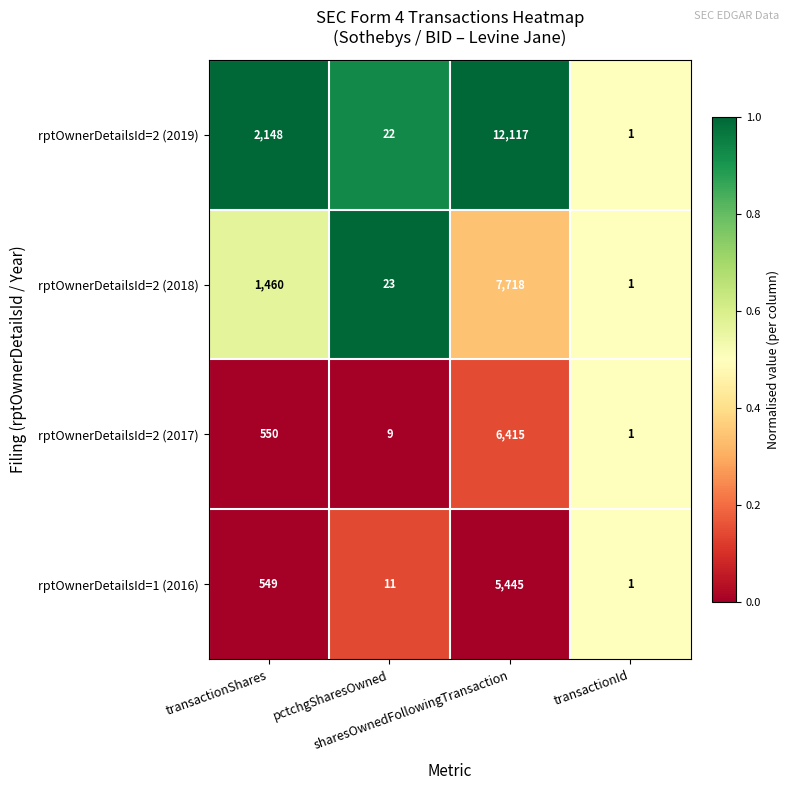

List the series in order of their peak value, highest first.

rptOwnerDetailsId=2 (2019), rptOwnerDetailsId=2 (2018), rptOwnerDetailsId=2 (2017), rptOwnerDetailsId=1 (2016)